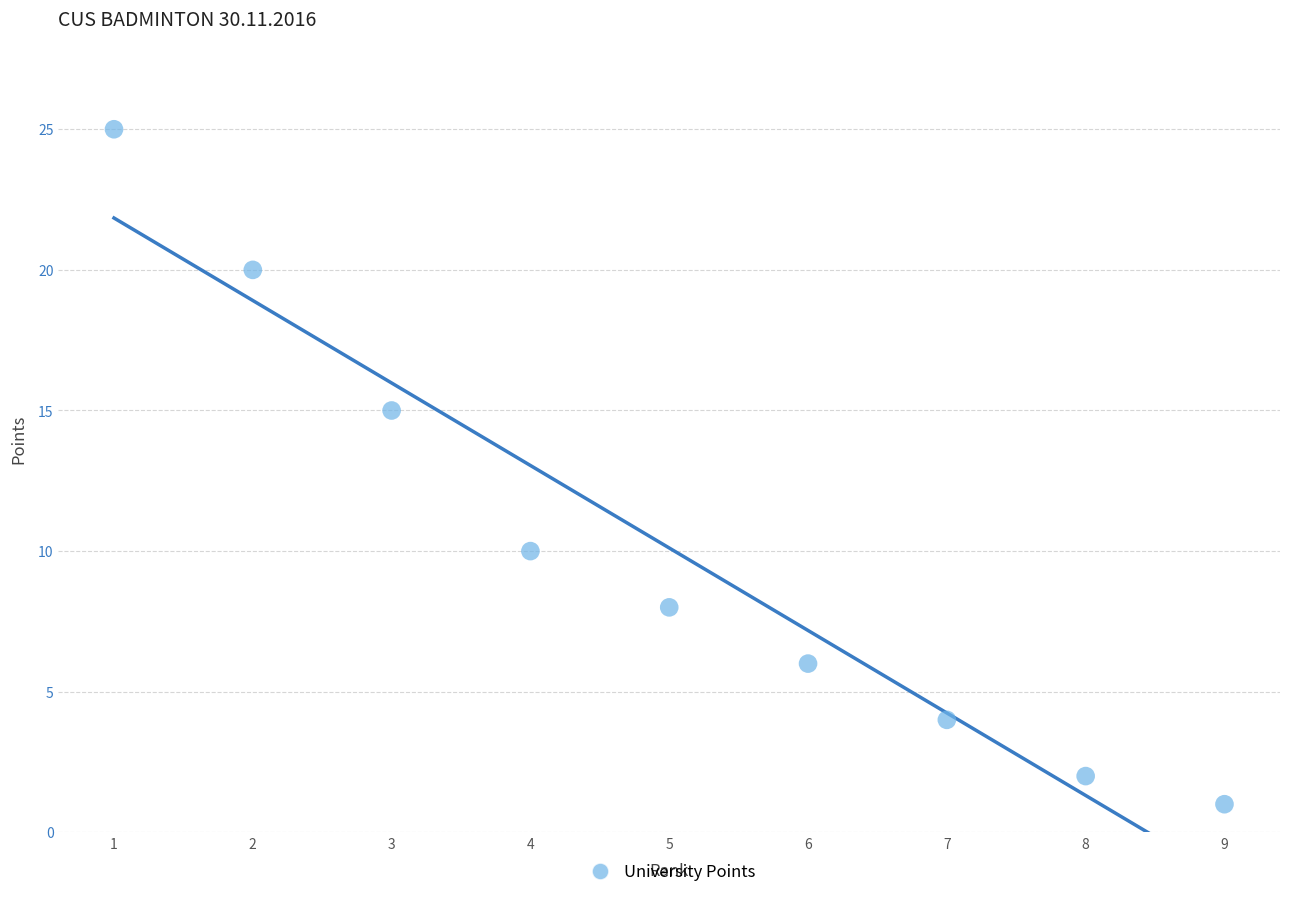

What Y value in the scatter plot is closest to 13?

15